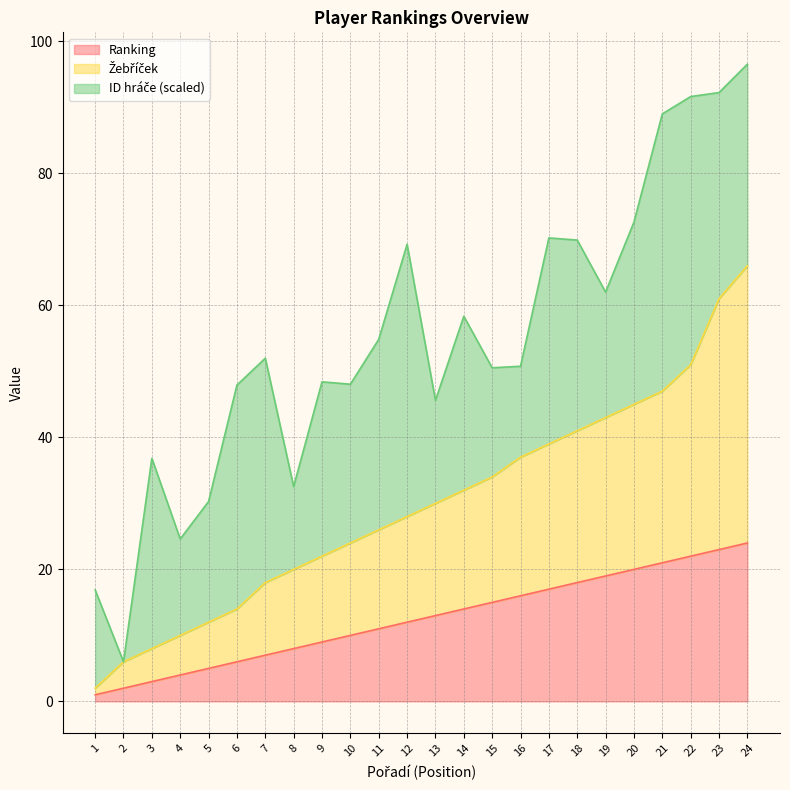

What is the value of the Ranking point at the 17th from the left?

17